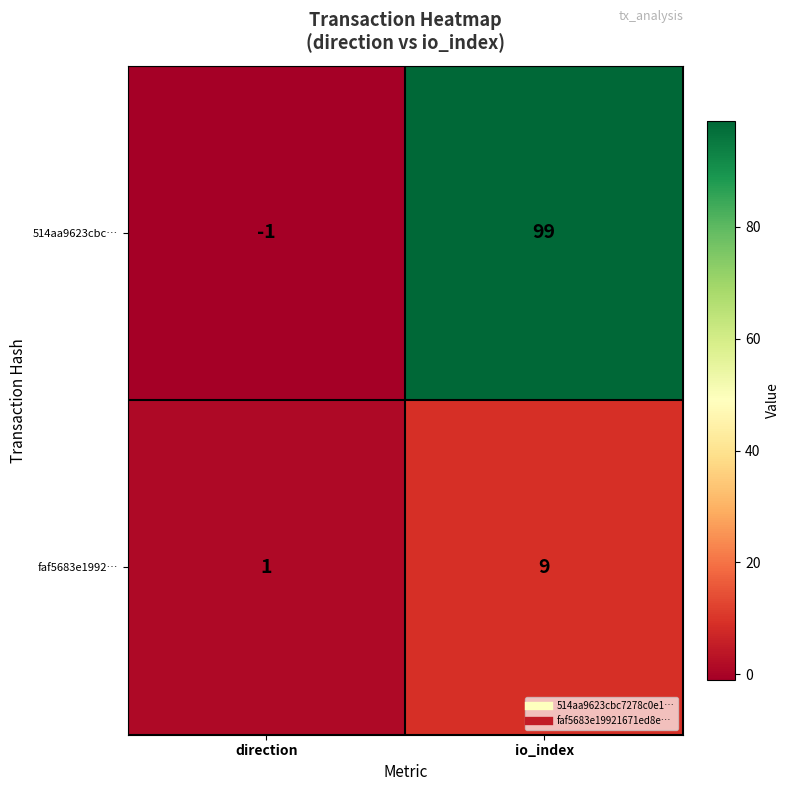

Reading left to right, transcribe all the data shown in this chart.

514aa9623cbc…: -1	99
faf5683e1992…: 1	9